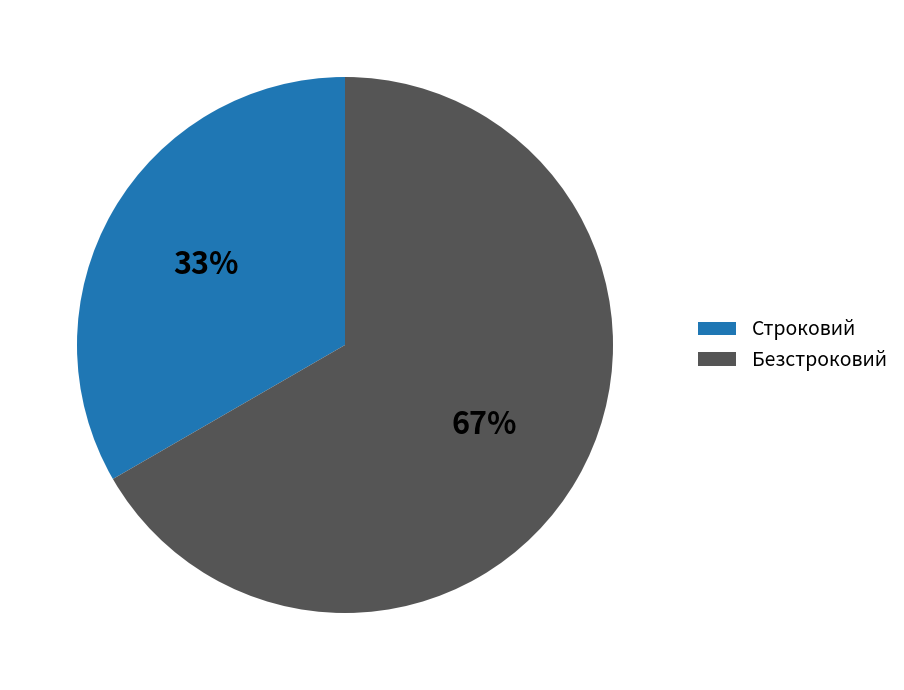

To the nearest percent, what is the average slice percentage?

50%